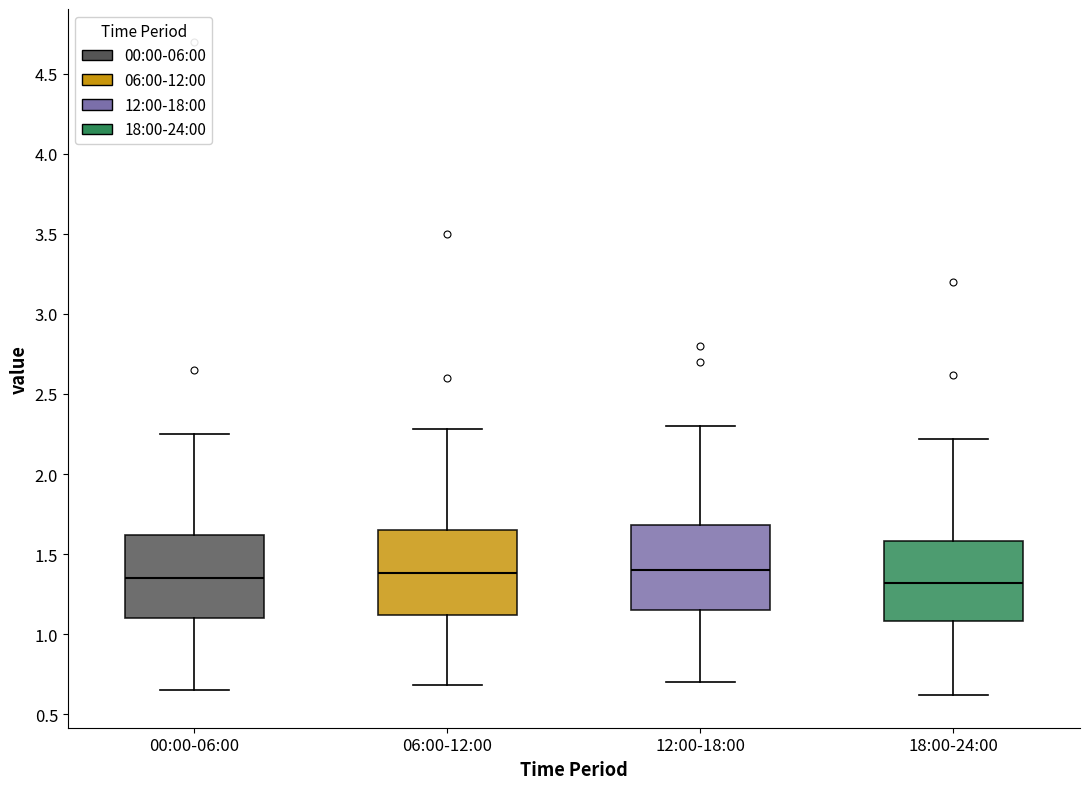

Reading left to right, transcribe this box plot: for each box, give where its median line is, the range the box spans, and where its two whiskers end, as read against the y-axis. The values are not printed on the chart, so give them approximately, as read against the axis.

00:00-06:00: median 1.35, box 1.10 to 1.60, whiskers 0.65 to 2.25
06:00-12:00: median 1.40, box 1.10 to 1.65, whiskers 0.70 to 2.30
12:00-18:00: median 1.40, box 1.15 to 1.70, whiskers 0.70 to 2.30
18:00-24:00: median 1.30, box 1.10 to 1.60, whiskers 0.60 to 2.20